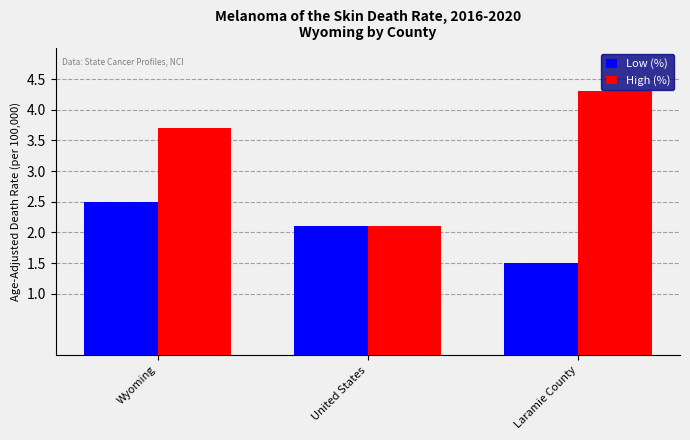

What is the highest value of the High (%) series?

4.3